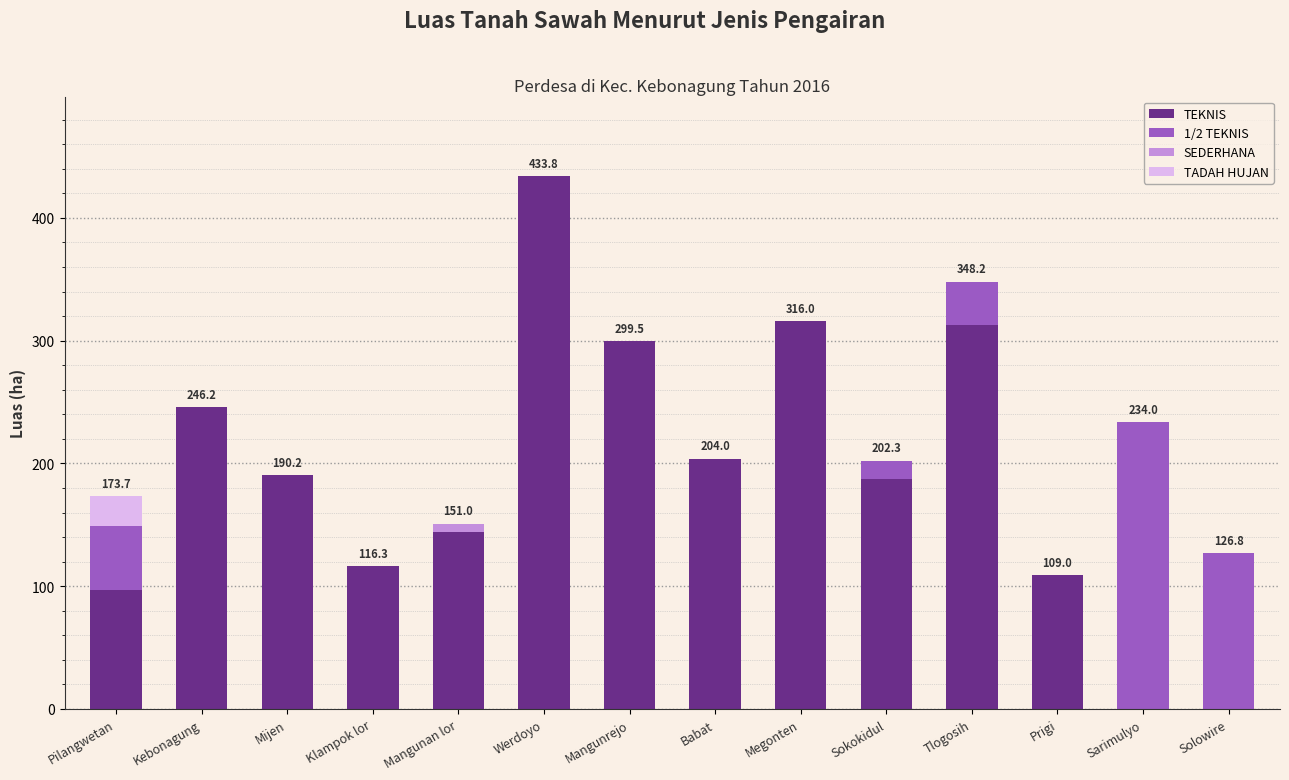

Where is TEKNIS nearest to the value 216?

Babat